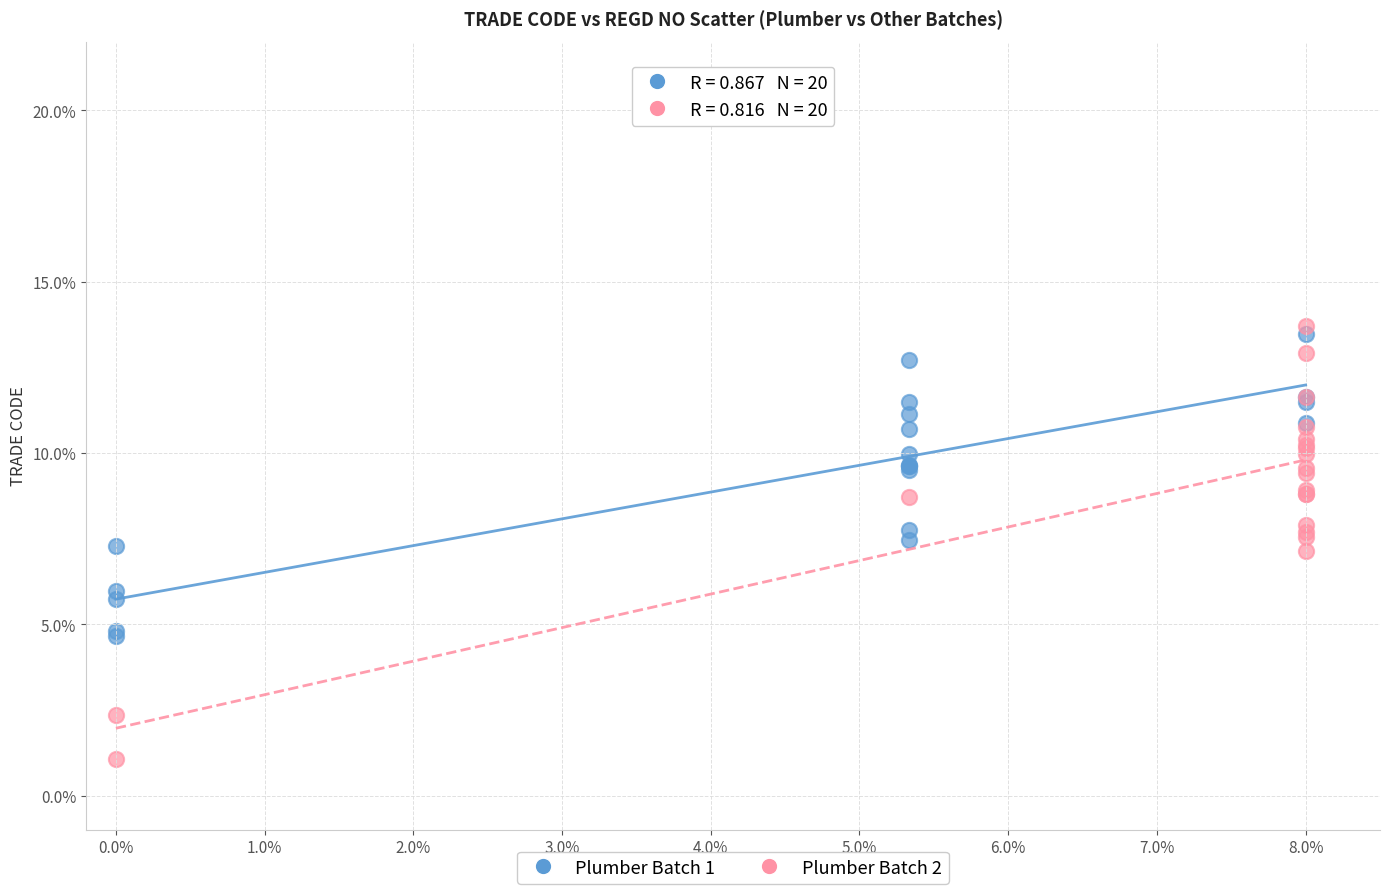

Which series contains the lowest Y value?

Plumber Batch 2